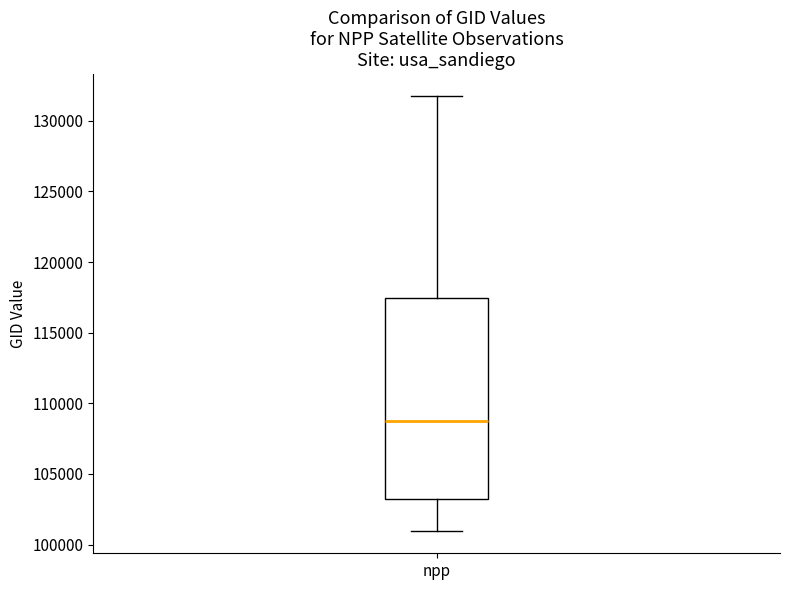

Read this box plot against the y-axis: the position of the median line, the range covered by the box, and the ends of both whiskers. The values are not printed on the chart, so give them approximately, as read against the axis.

median 108500, box 103000 to 117500, whiskers 101000 to 132000